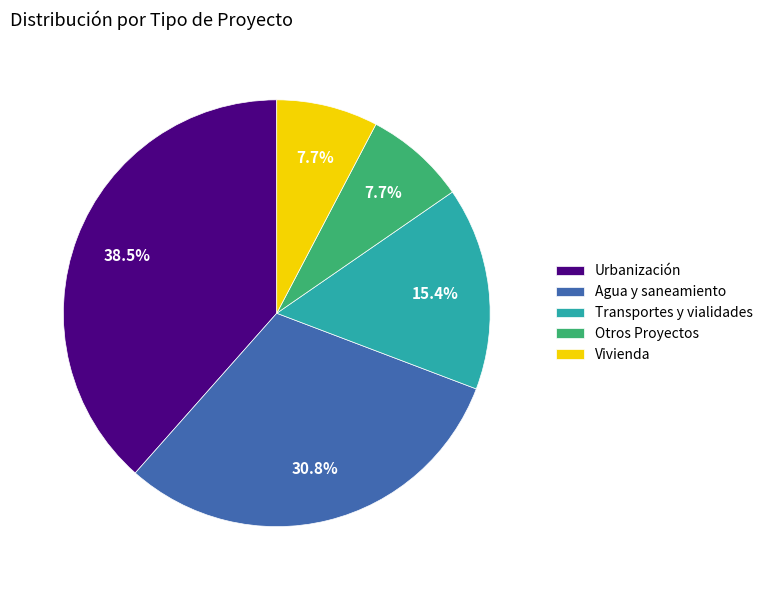

To the nearest percent, what is the combined percentage of Agua y saneamiento and Urbanización?

69%